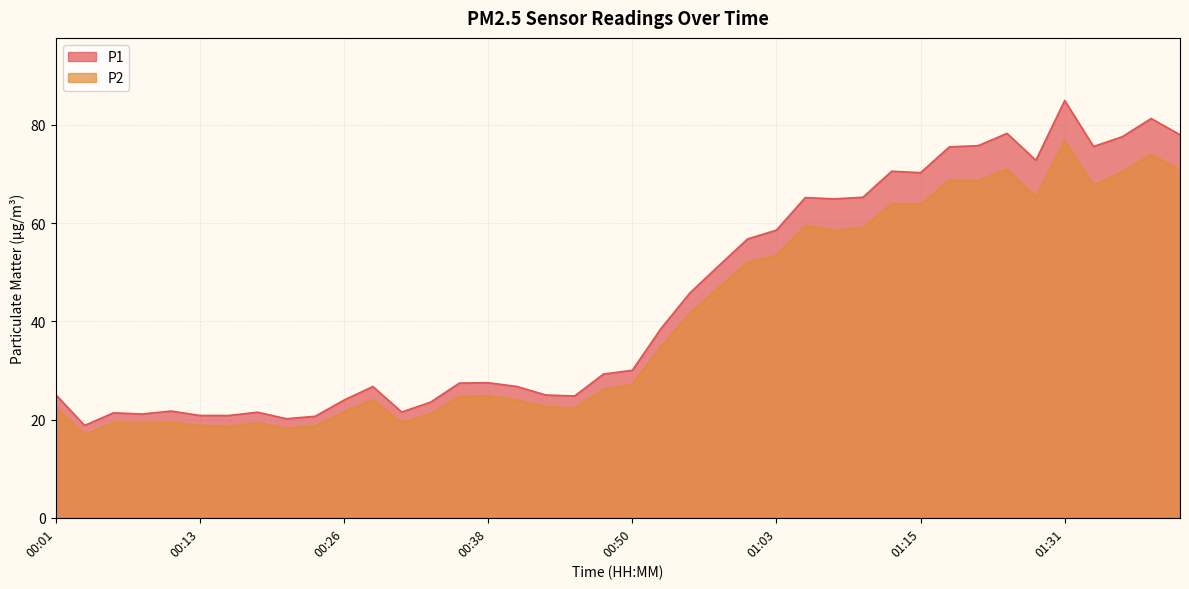

Between 00:43 and 01:05, which series saw the biggest shift?

P1